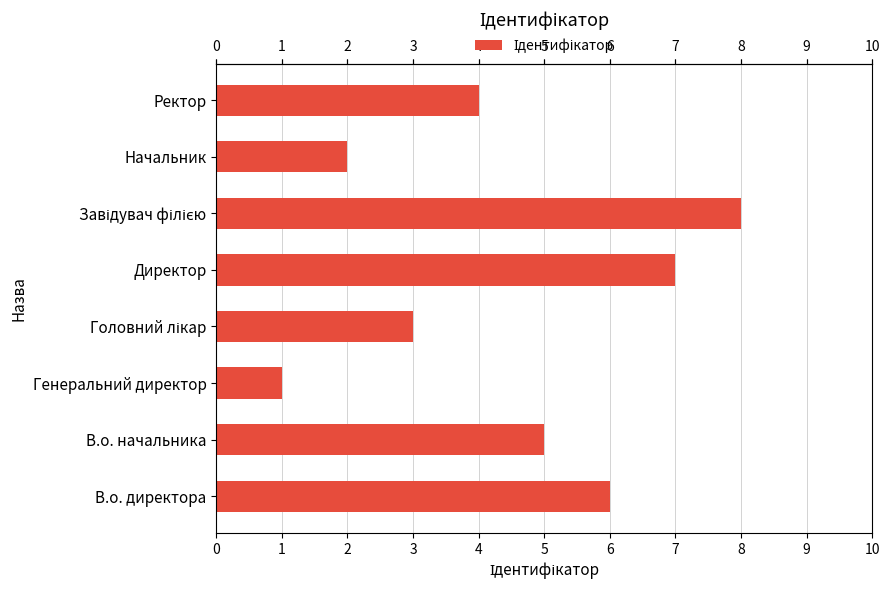

What is the sum of all values?

36